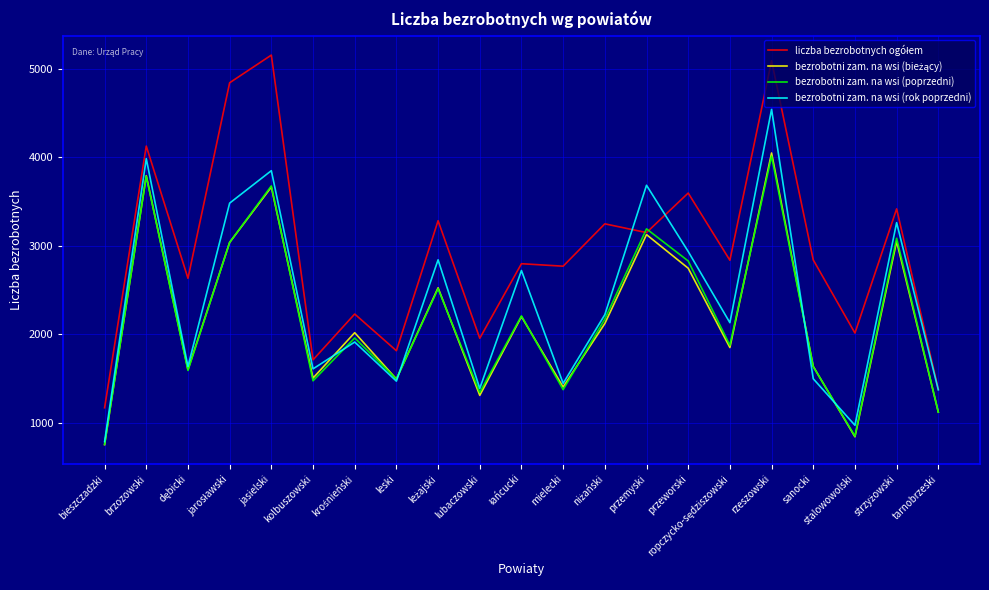

What is the maximum value shown in the chart?

5156